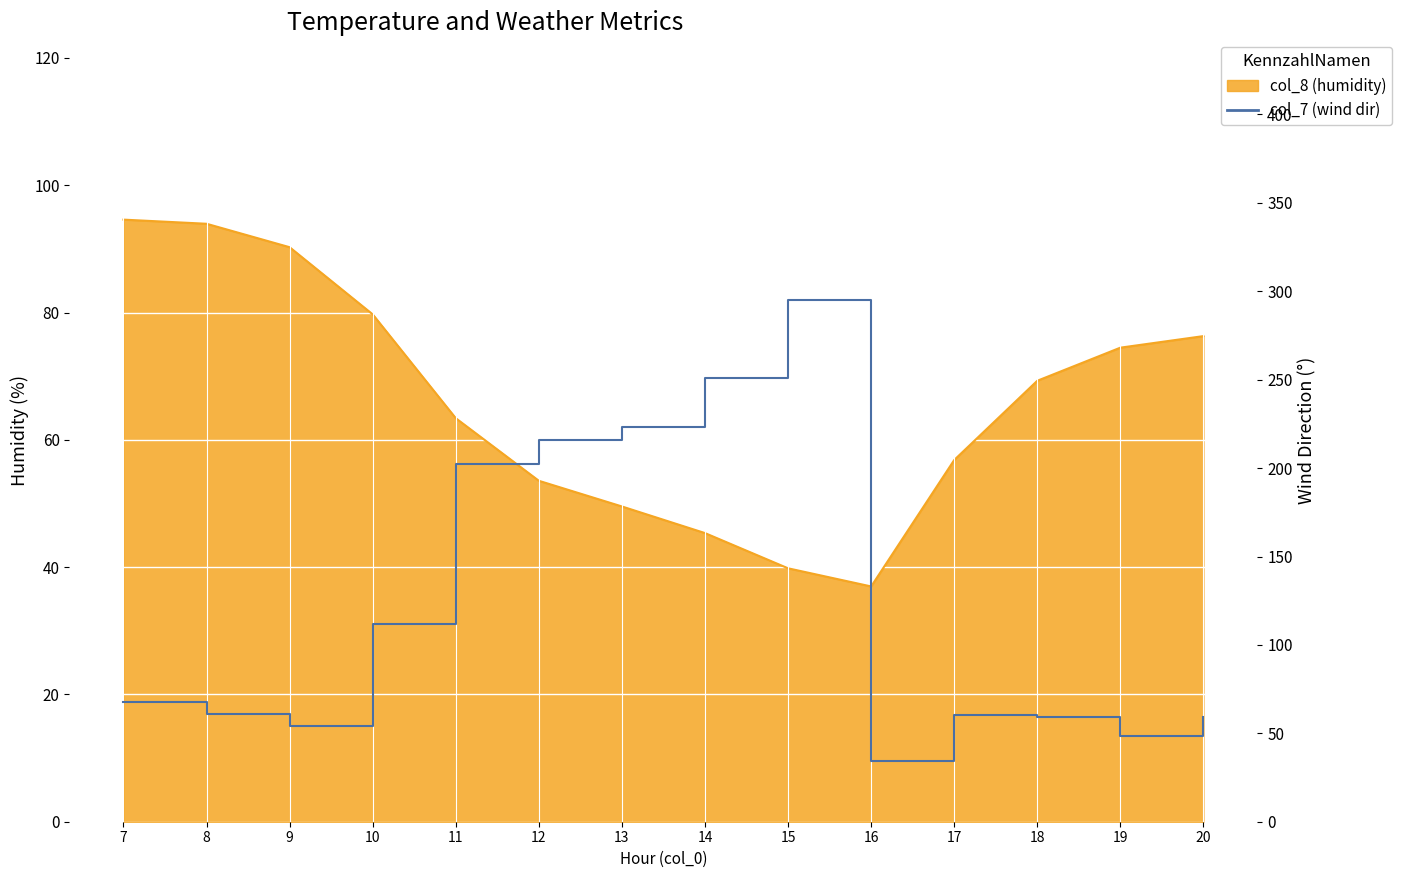

What is the ratio of the value at 20 to the value at 7?

0.9